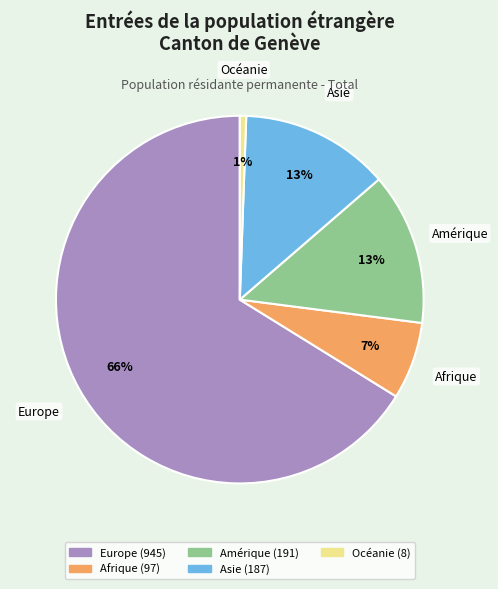

To the nearest percent, what is the average slice percentage?

20%